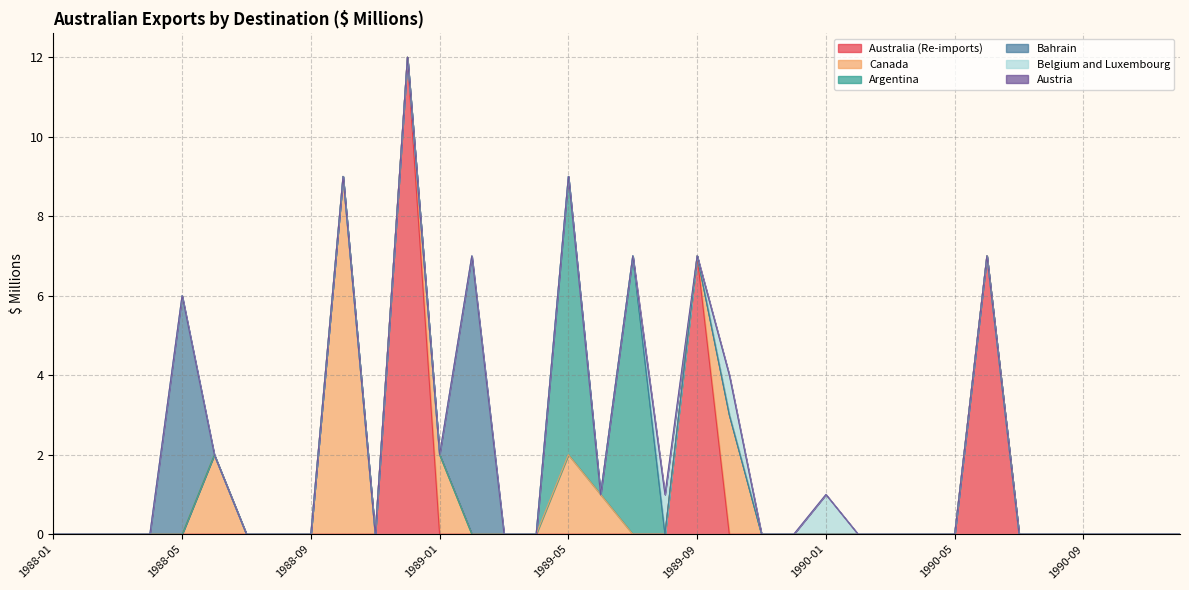

Where is Canada nearest to the value 4?

1989-10